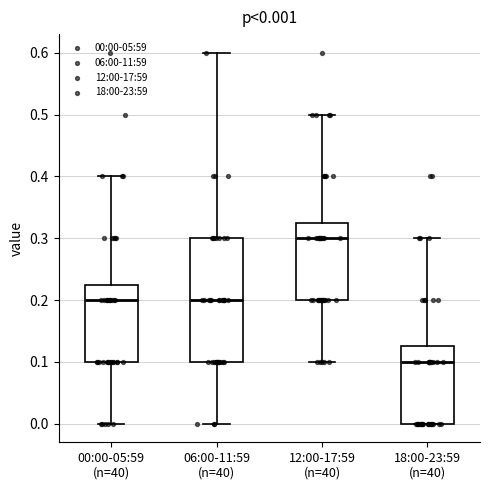

Which box has the highest median line?

12:00-17:59 (n=40)